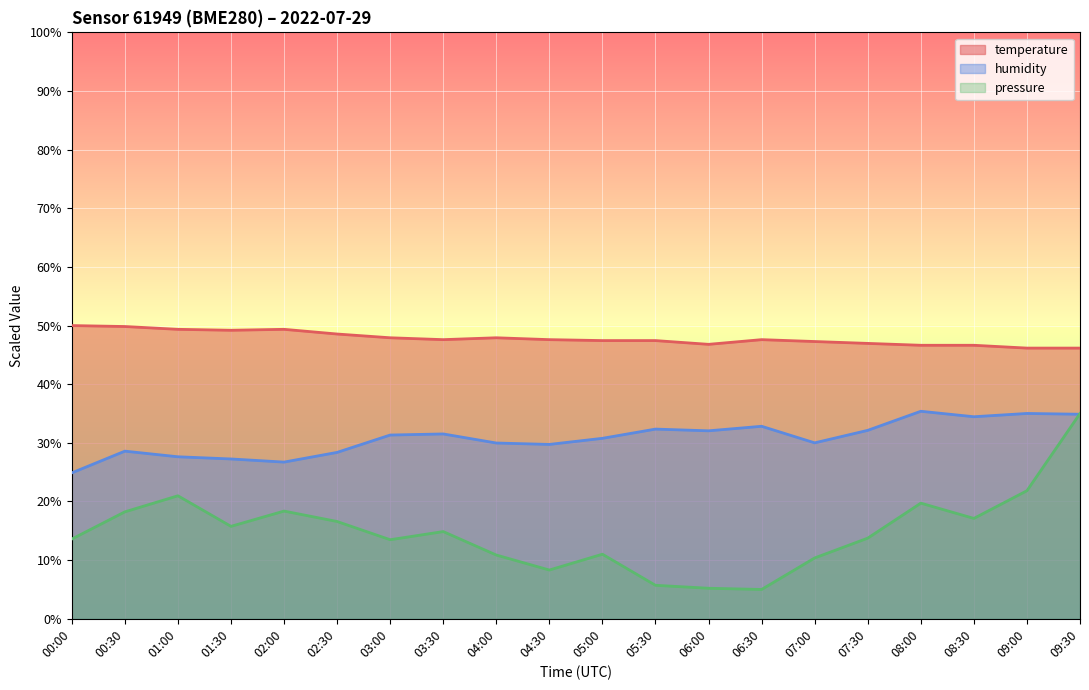

What is the label of the 7th point from the left?

03:00